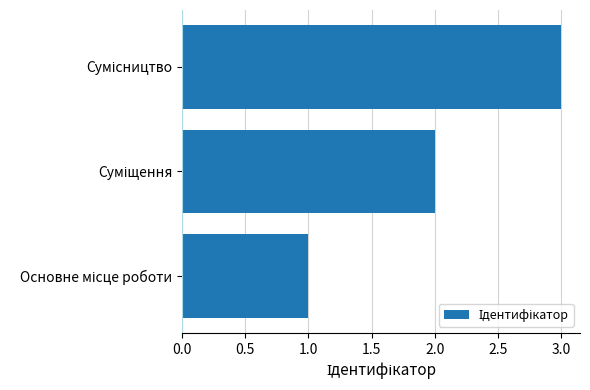

What is the sum of all values?

6